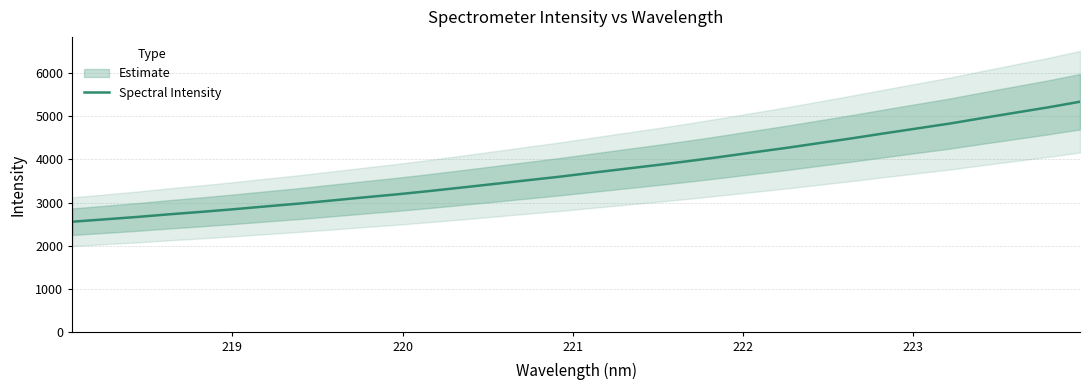

How many values exceed 3692?

16